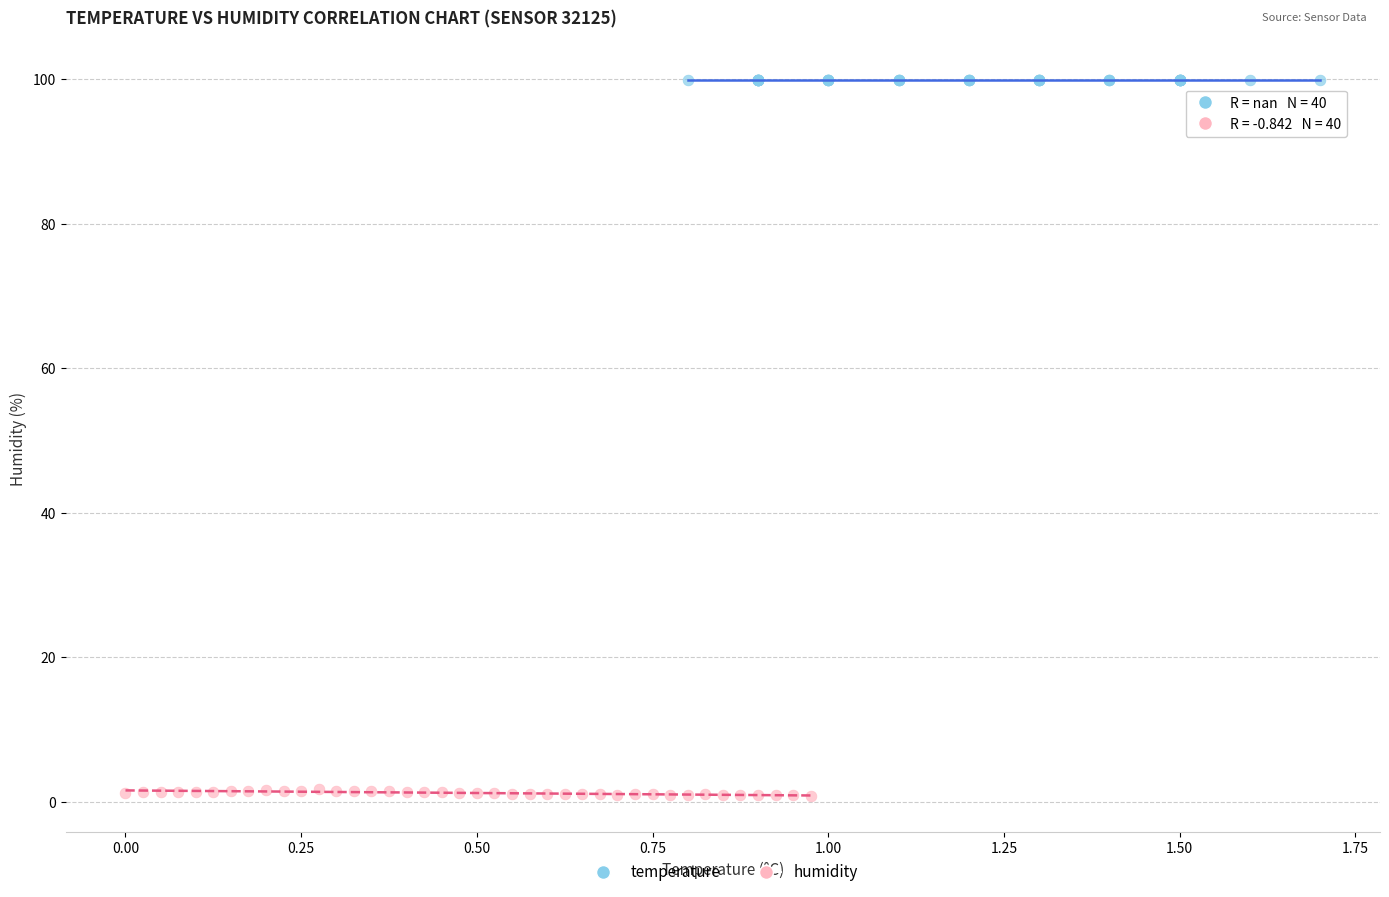

Which series contains the lowest Y value?

humidity